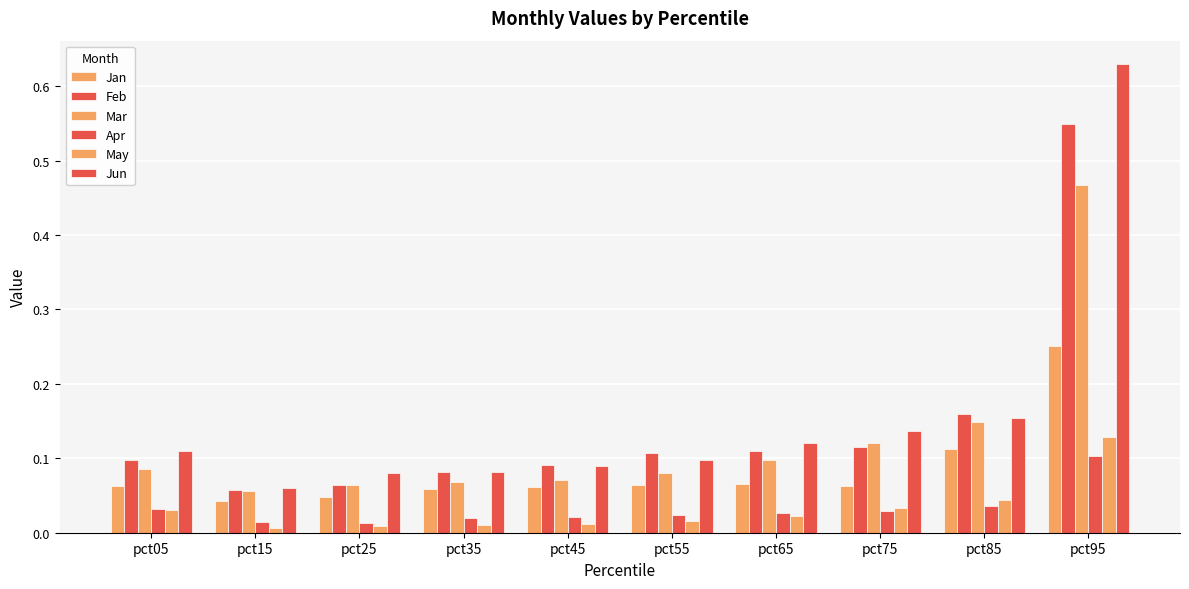

Rank the series by their maximum value, from highest to lowest.

Jun, Feb, Mar, Jan, May, Apr